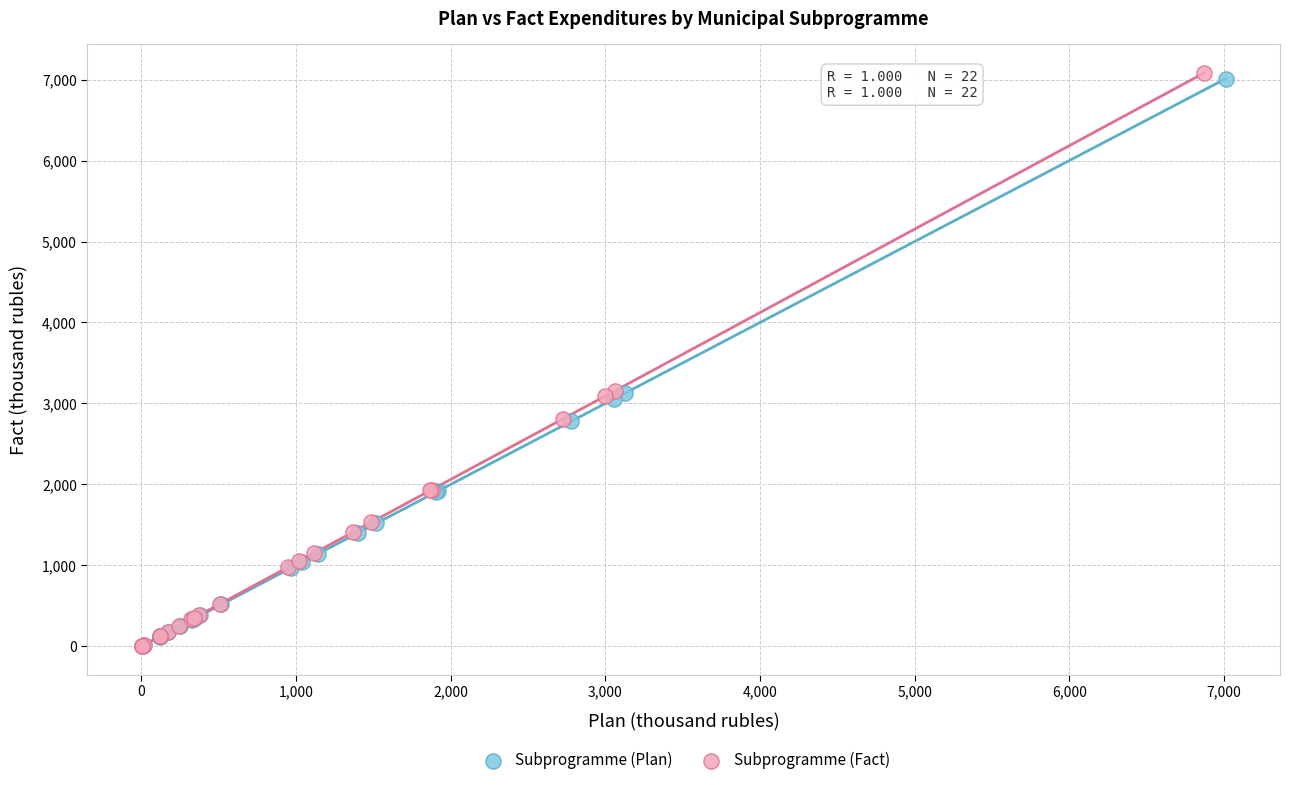

What are all the series names shown in the legend?

Subprogramme (Plan), Subprogramme (Fact)